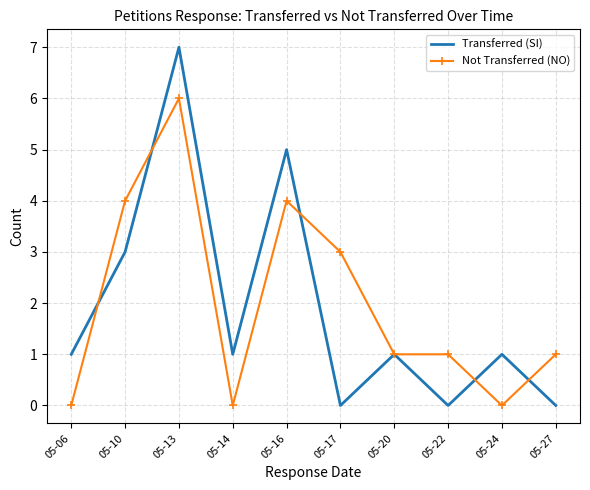

Which series has the widest spread of values?

Transferred (SI)